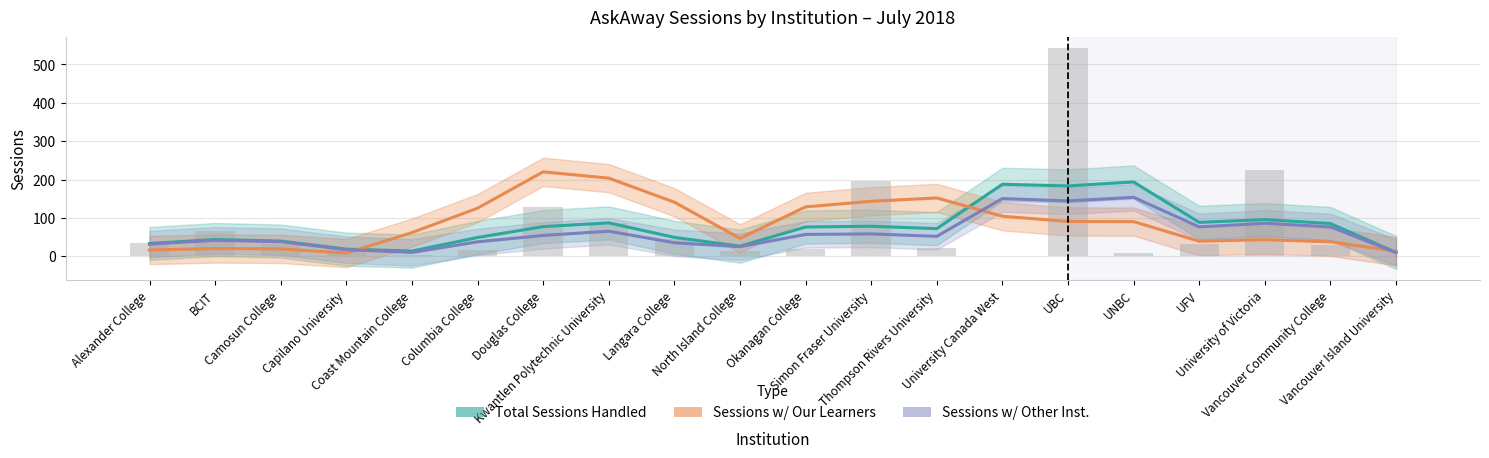

What is the difference between the maximum and minimum values in the Total Sessions Handled series?

183.7